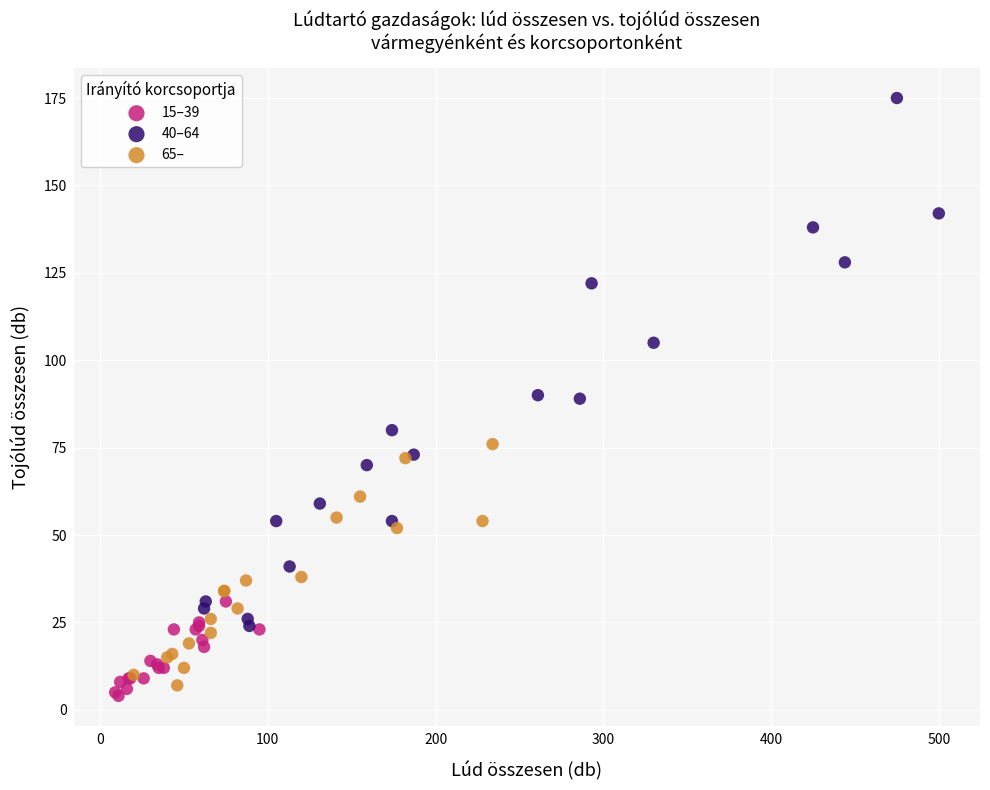

Which series has the widest spread of Y values?

40–64